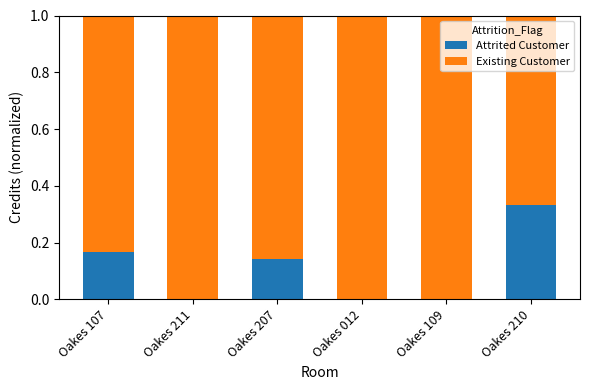

Are the bars grouped side by side (vs. stacked)?

No